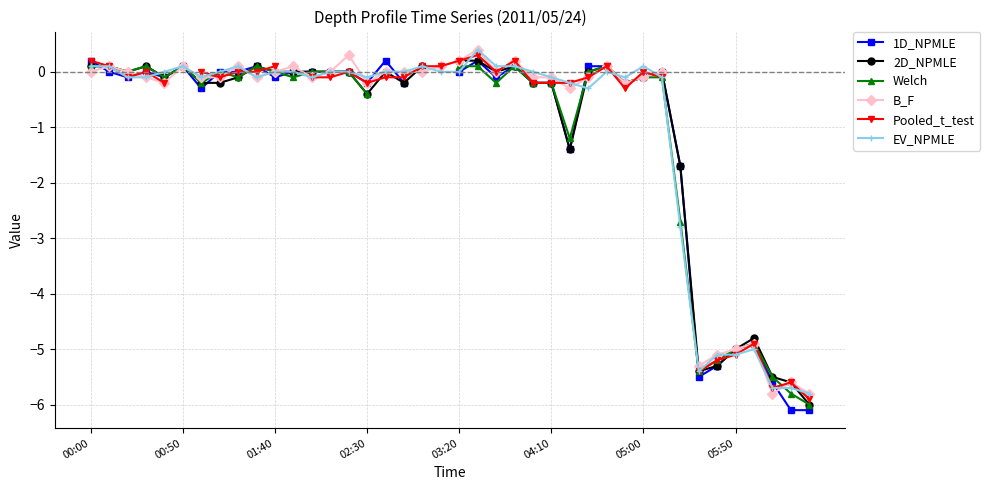

True or false: EV_NPMLE has more than 2 points higher than both neighbors.

True